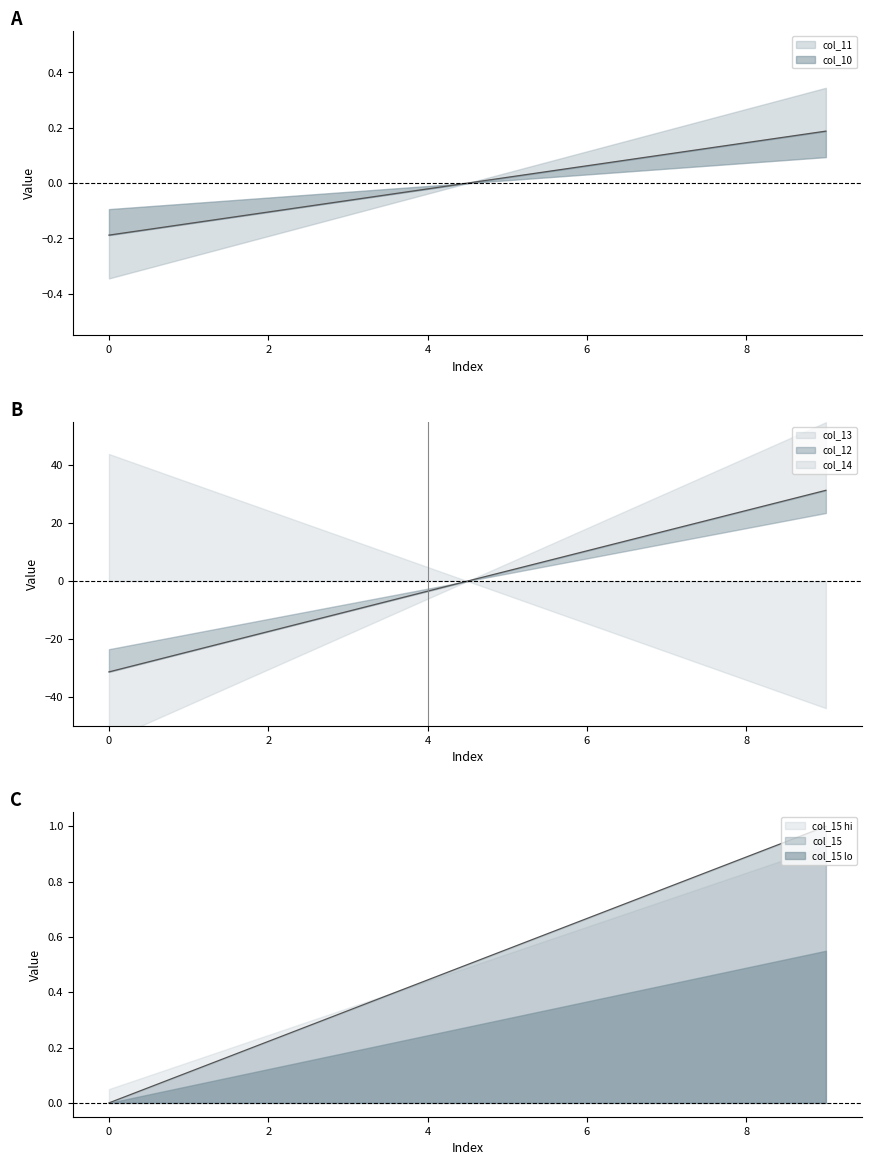

How many lines are shown in the chart?

3